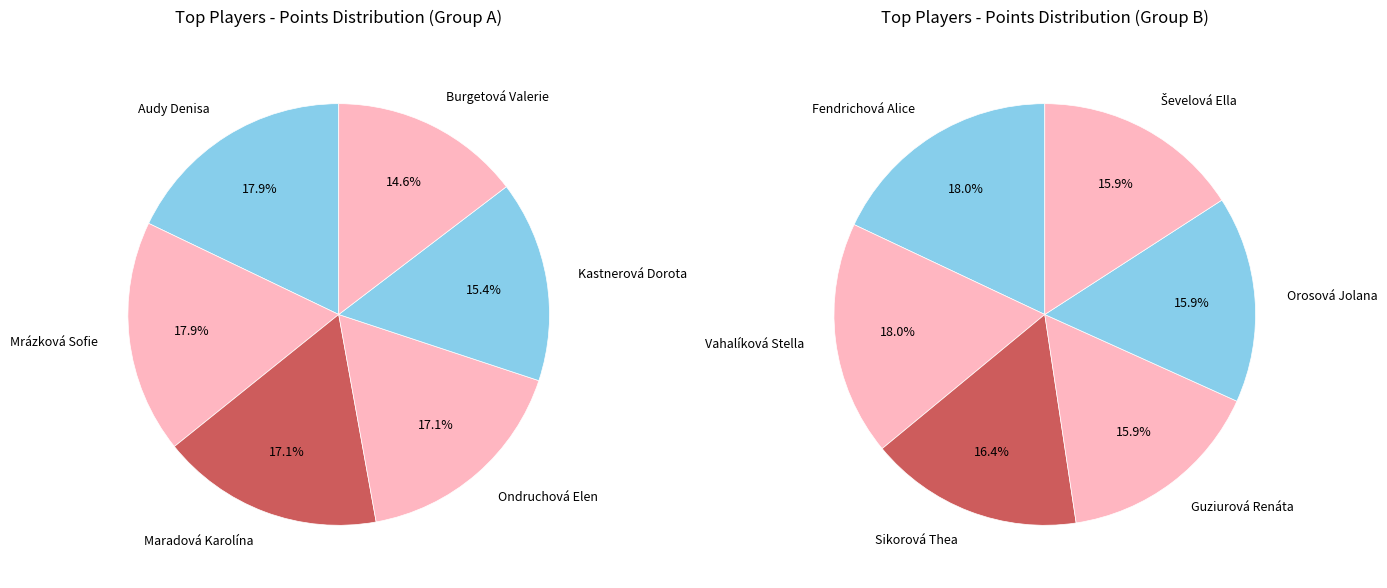

Is Maradová Karolína the majority of the pie?

No